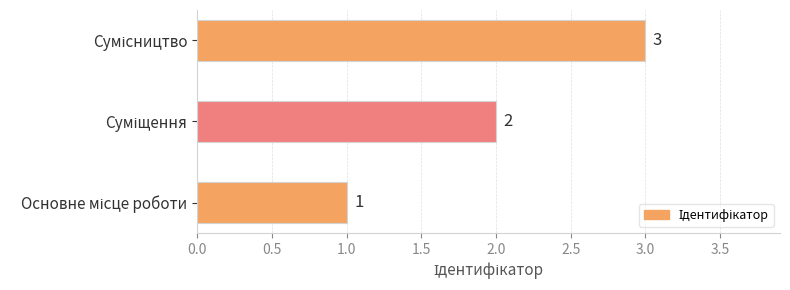

What is the greatest value displayed?

3